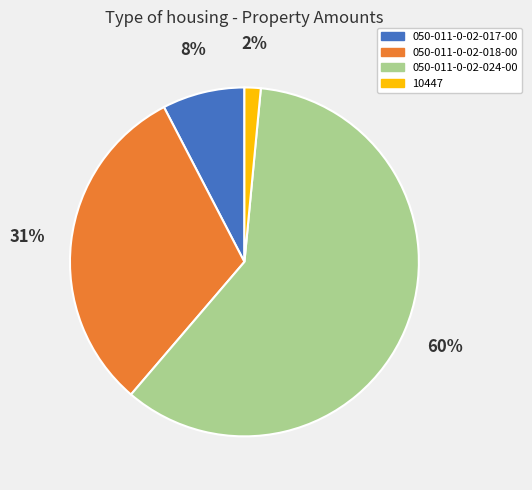

Count the number of slices in the pie.

4